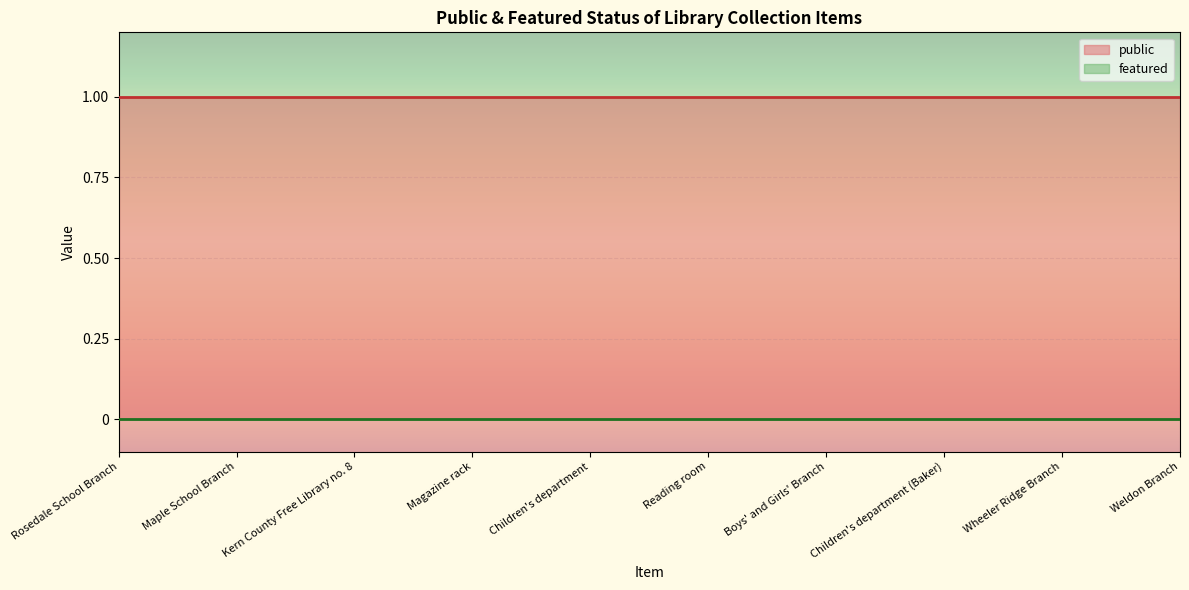

True or false: public has a value of 2 at Kern County Free Library no. 8.

False